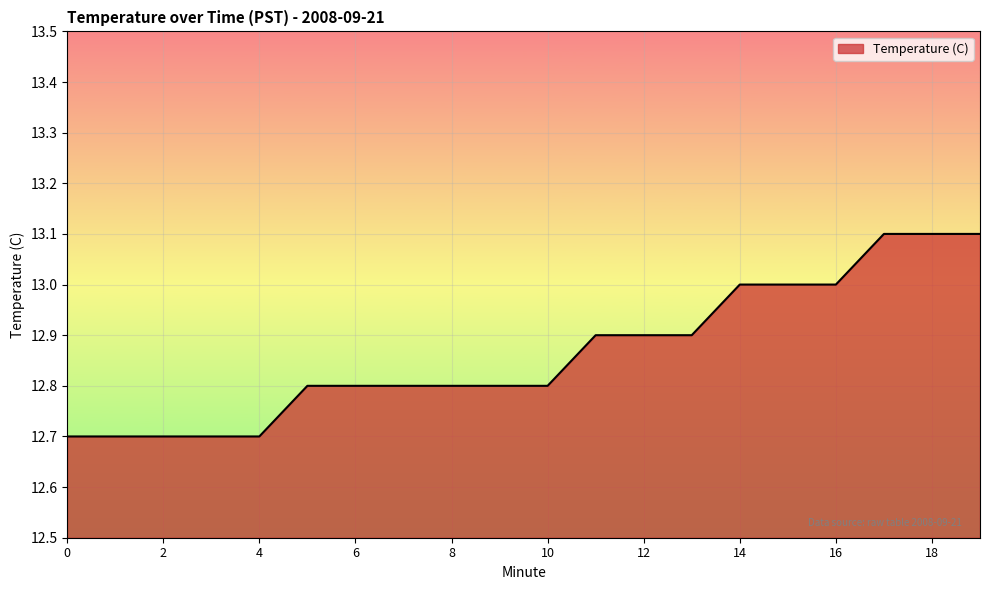

What is the difference between the maximum and minimum values?

0.4